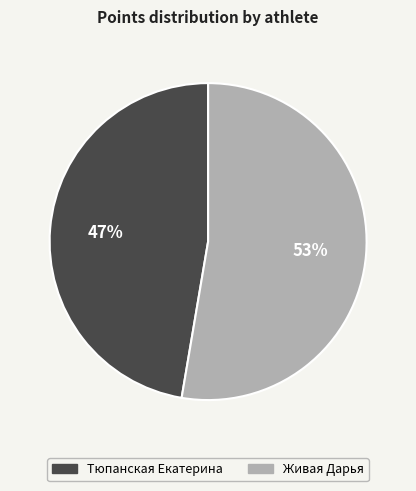

Is it true that Тюпанская Екатерина is 47% of the pie?

True